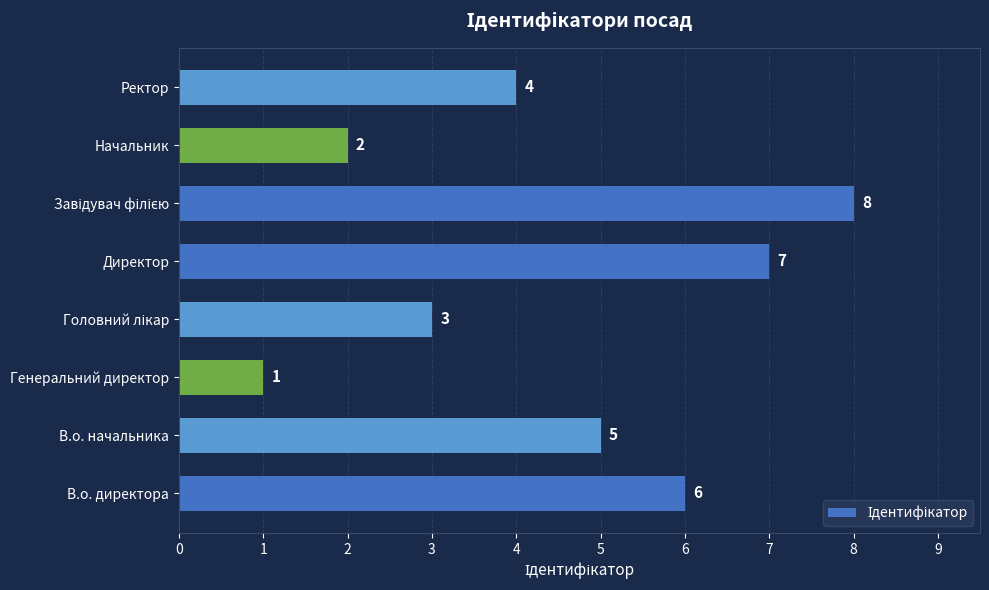

What is the difference between the maximum and minimum values?

7